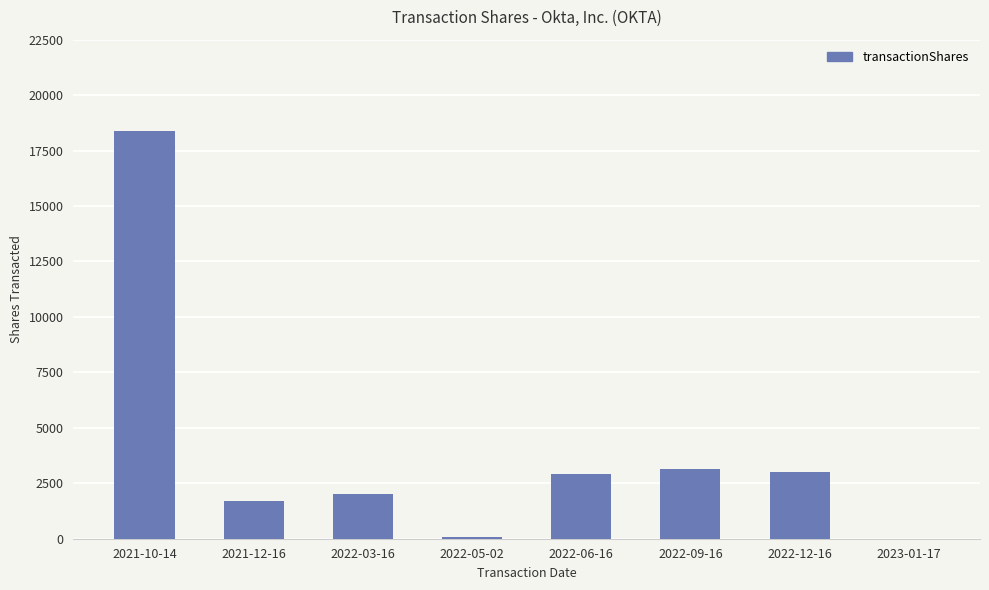

What is the difference between the values at 2022-05-02 and 2022-03-16?

1910